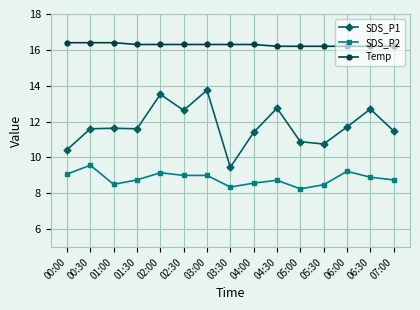

The value of SDS_P1 at 06:00 is 7.9. True or false?

False